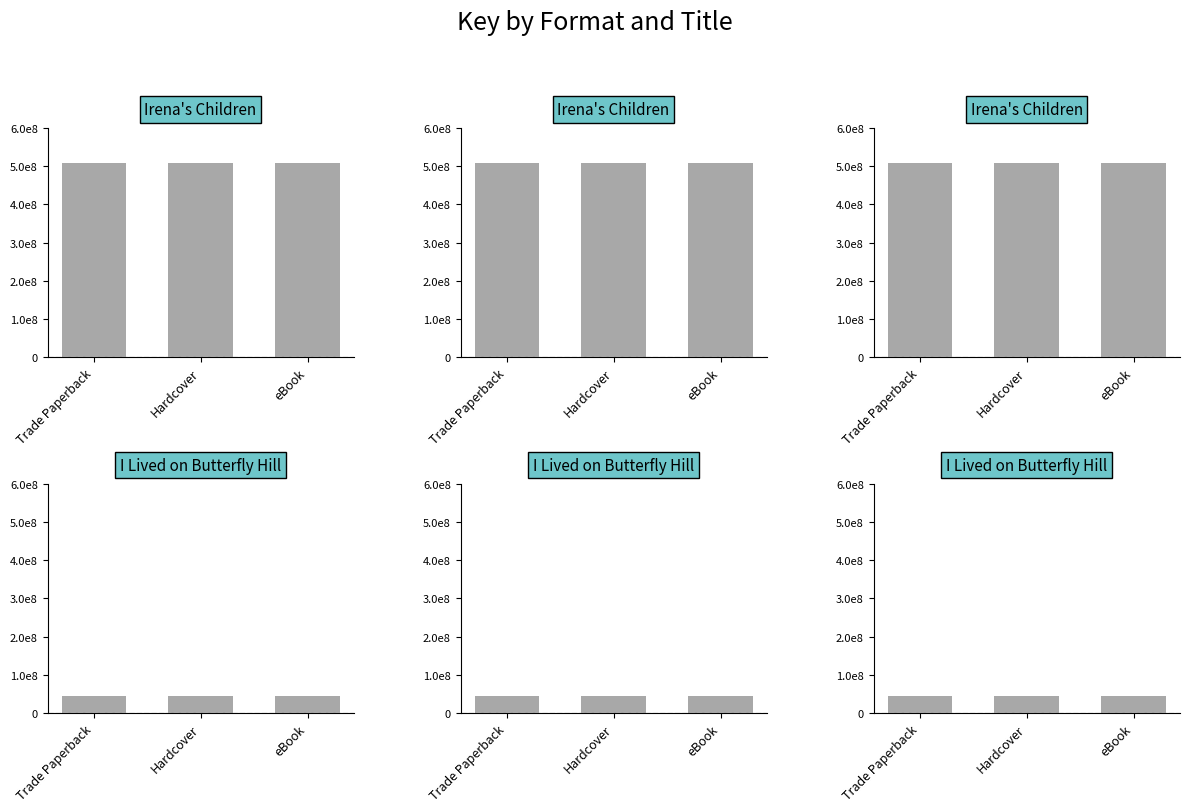

What is the difference between the highest and lowest values at Hardcover?

462437432